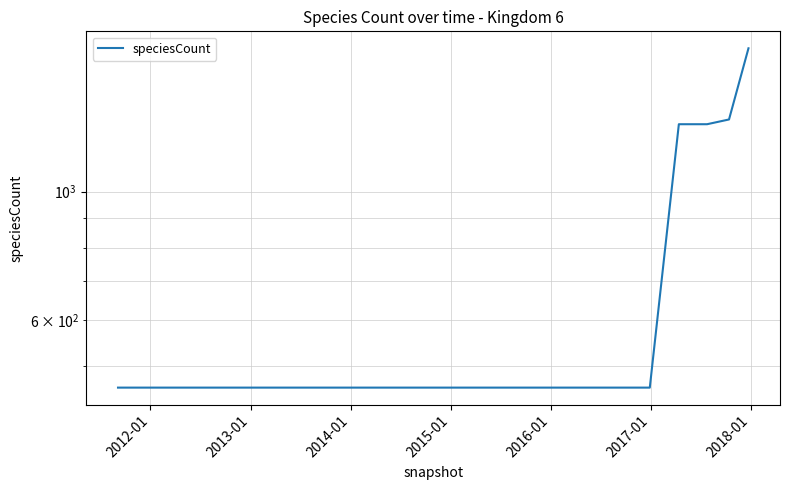

The value at 17 is 157. True or false?

False